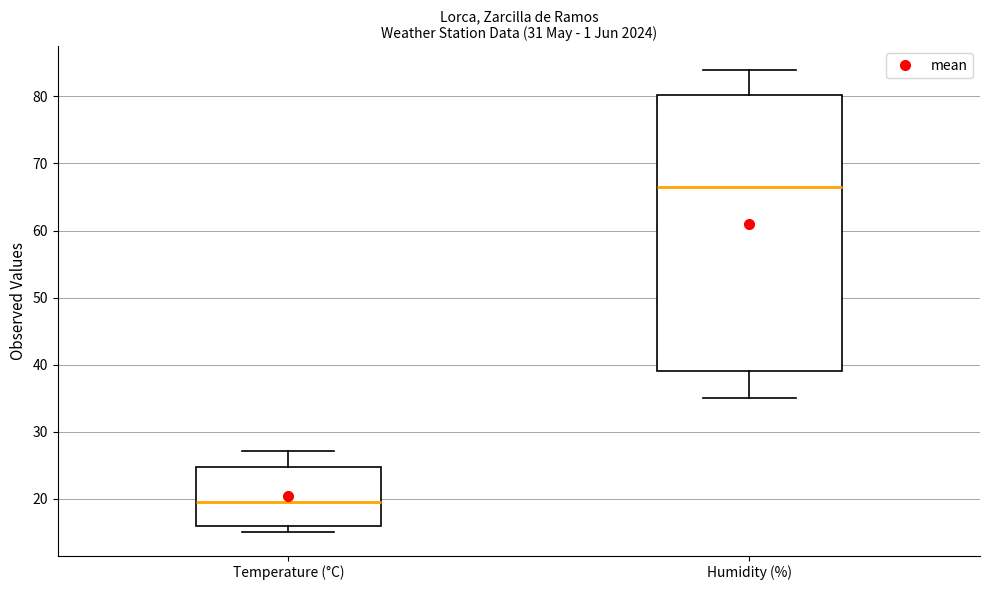

Where does the median line of the box for Temperature (°C) sit on the y-axis? The values are not printed on the chart, so give them approximately, as read against the axis.

20